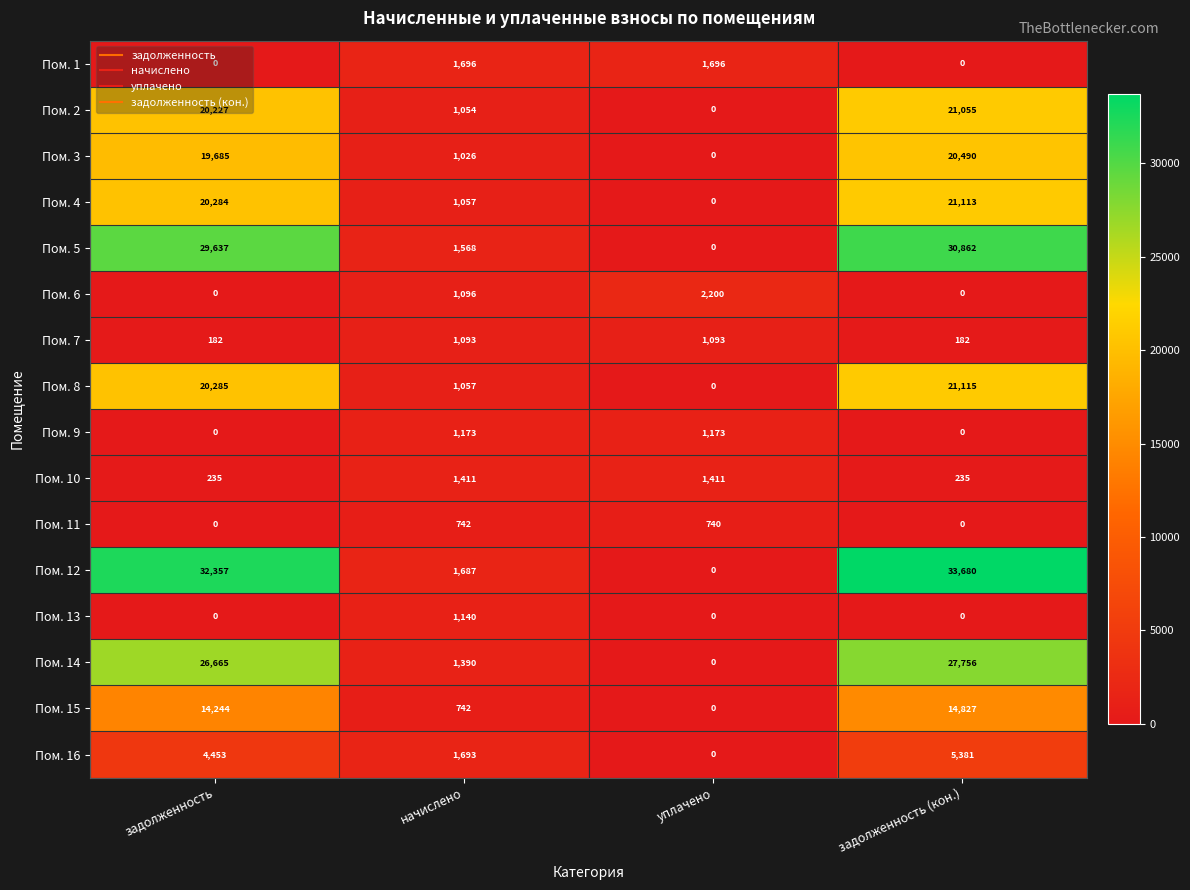

What is the total value across all series at задолженность?

188254